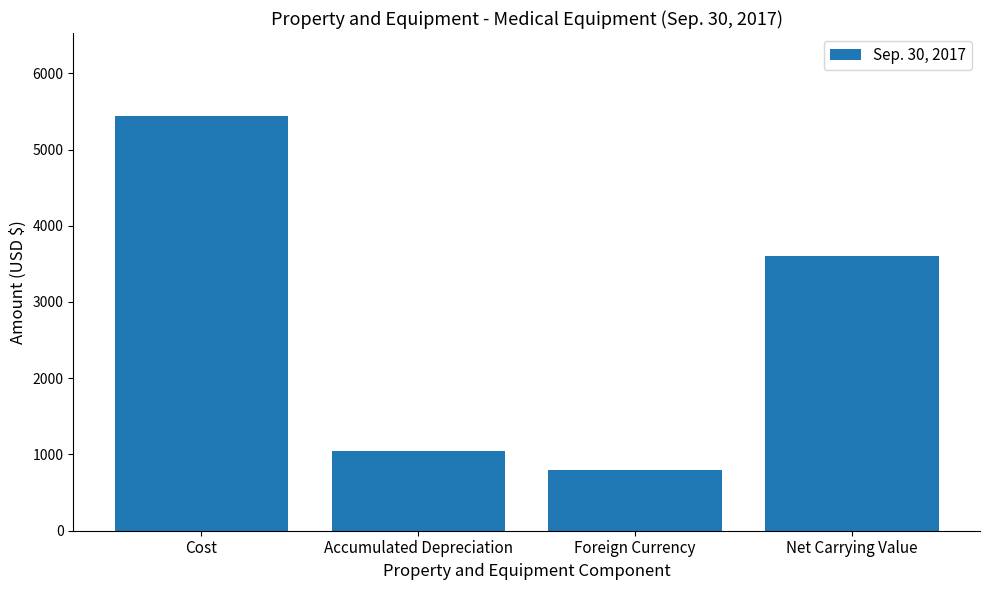

What is the label of the 2nd bar from the left?

Accumulated Depreciation